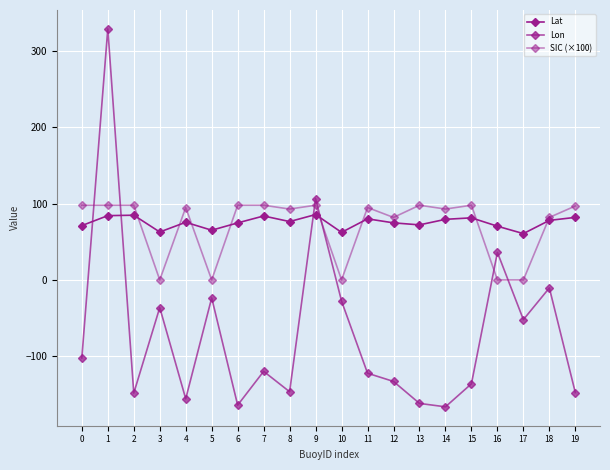

What is the value of the Lat point at the 1st from the left?

71.3